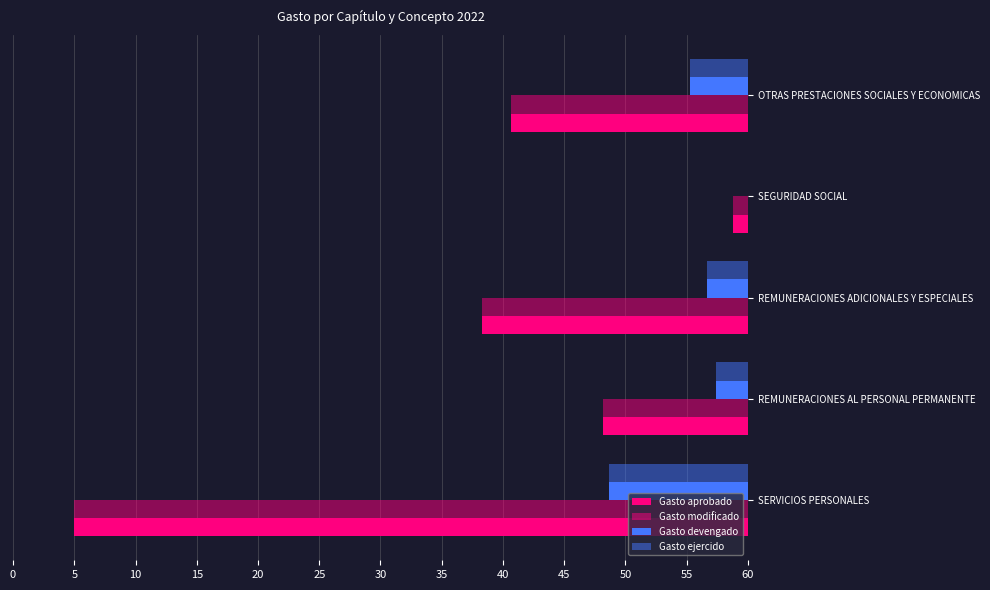

Reading left to right, list all the values displayed in this chart.

Gasto aprobado: 55.0	11.9	21.7	1.2	19.3
Gasto modificado: 55.0	11.9	21.7	1.2	19.3
Gasto devengado: 11.3	2.6	3.3	0.0	4.7
Gasto ejercido: 11.3	2.6	3.3	0.0	4.7